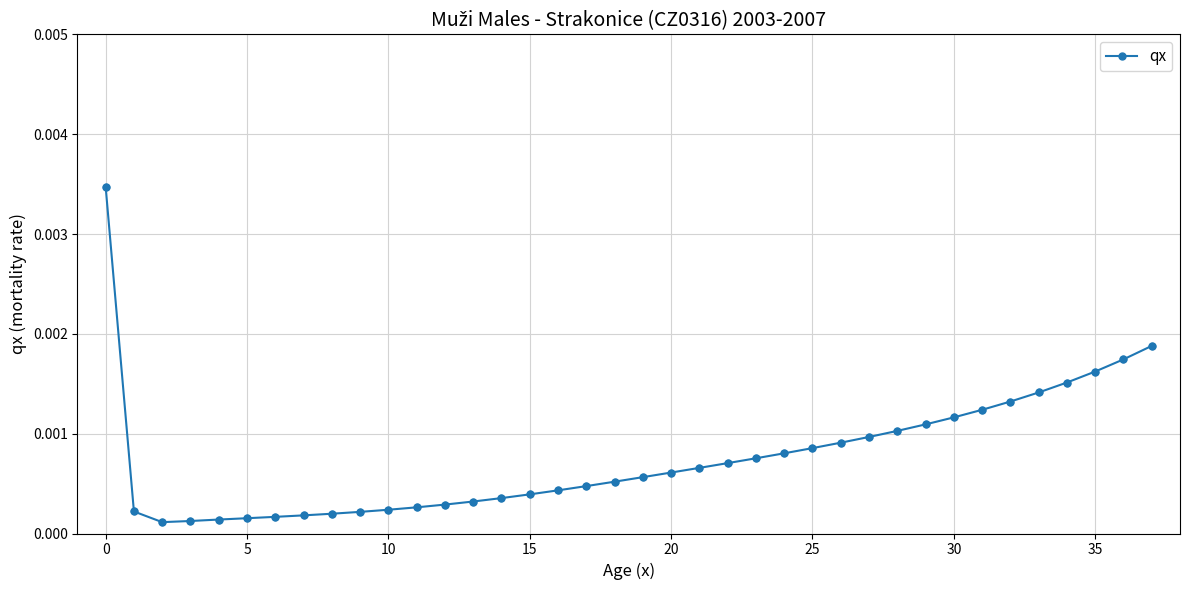

Count the number of categories in the chart.

38